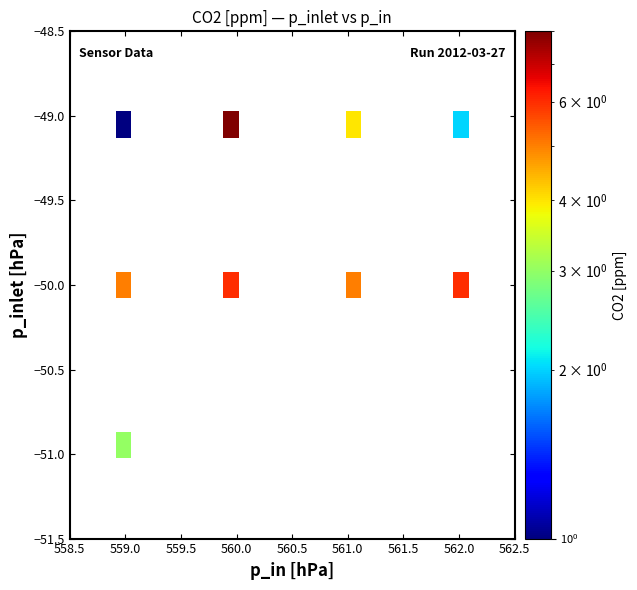

What is the greatest value displayed?

8